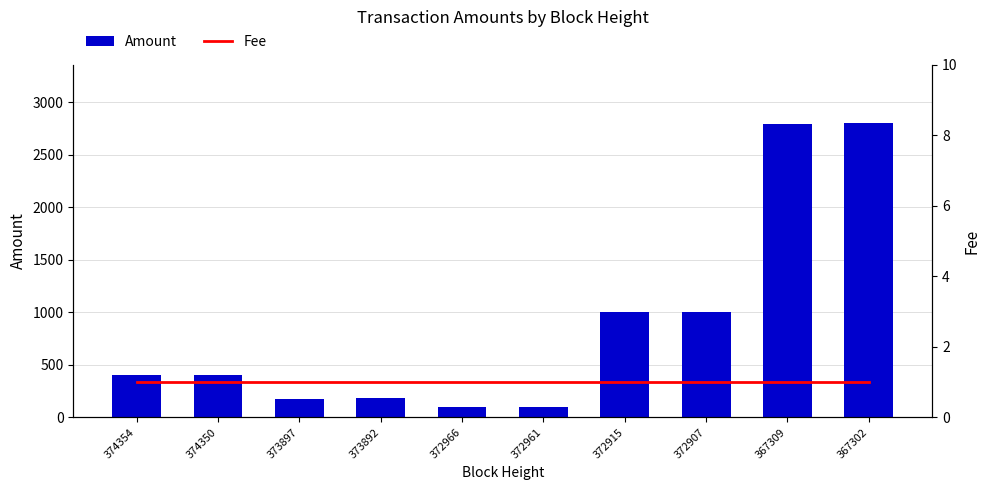

What is the total value across all series at 367309?

2800